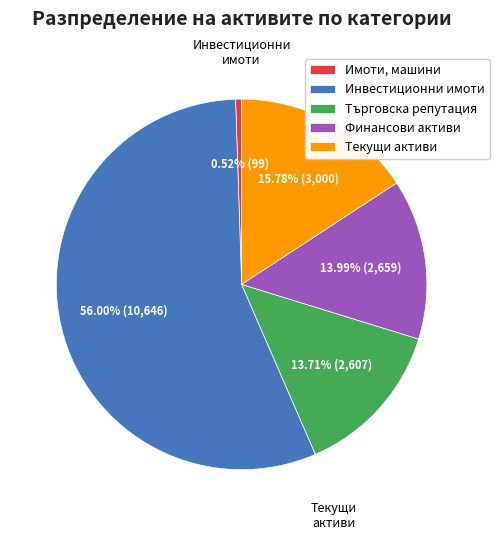

Which slice is the smallest?

Имоти, машини